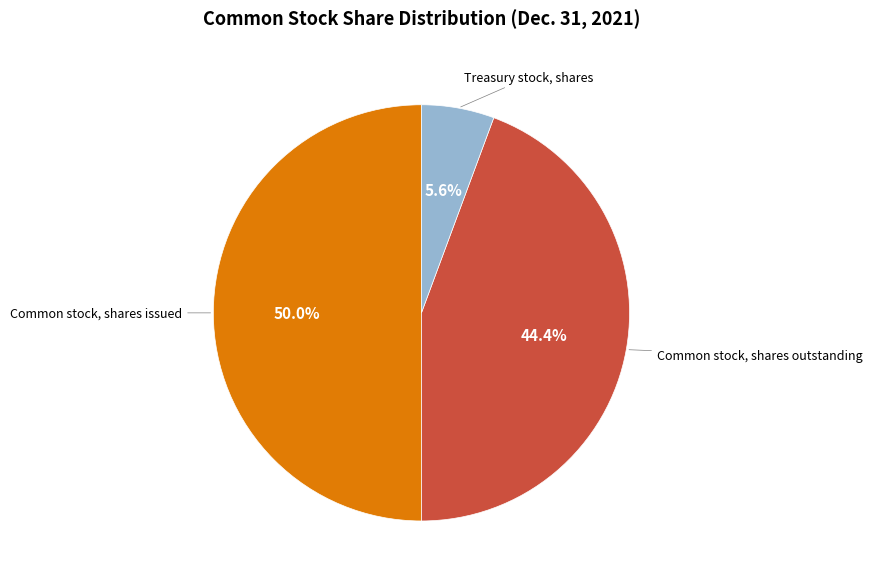

Rank the categories by value from lowest to highest.

Treasury stock, shares, Common stock, shares outstanding, Common stock, shares issued